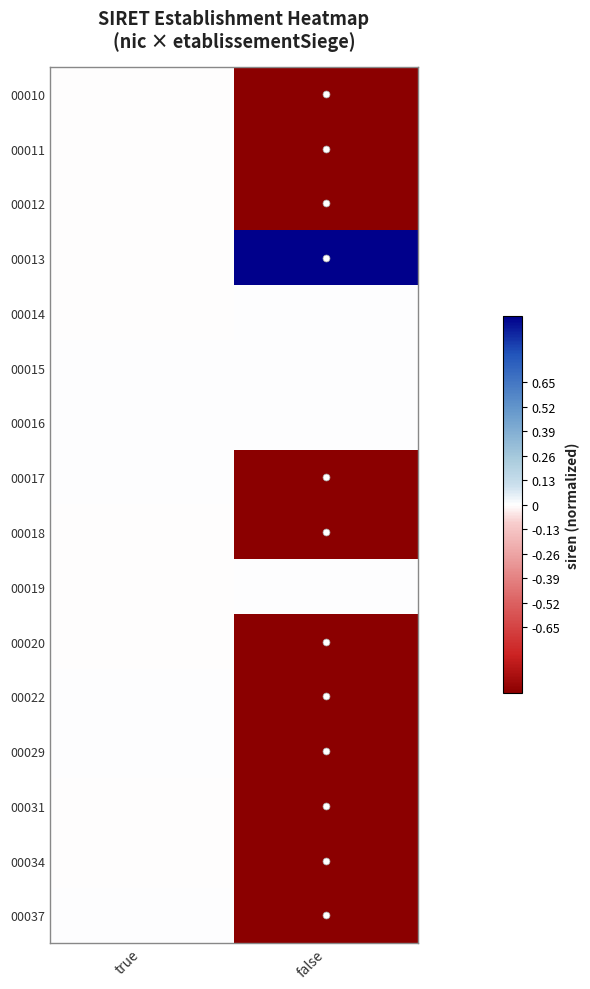

Reading left to right, list all the values displayed in this chart.

00010: true=-0.0	false=-1.0
00011: true=-0.0	false=-1.0
00012: true=-0.0	false=-1.0
00013: true=-0.0	false=1.0
00014: true=-0.0	false=0.0
00015: true=0.0	false=0.0
00016: true=0.0	false=0.0
00017: true=0.0	false=-1.0
00018: true=-0.0	false=-1.0
00019: true=-0.0	false=0.0
00020: true=-0.0	false=-1.0
00022: true=0.0	false=-1.0
00029: true=0.0	false=-1.0
00031: true=-0.0	false=-1.0
00034: true=-0.0	false=-1.0
00037: true=0.0	false=-1.0